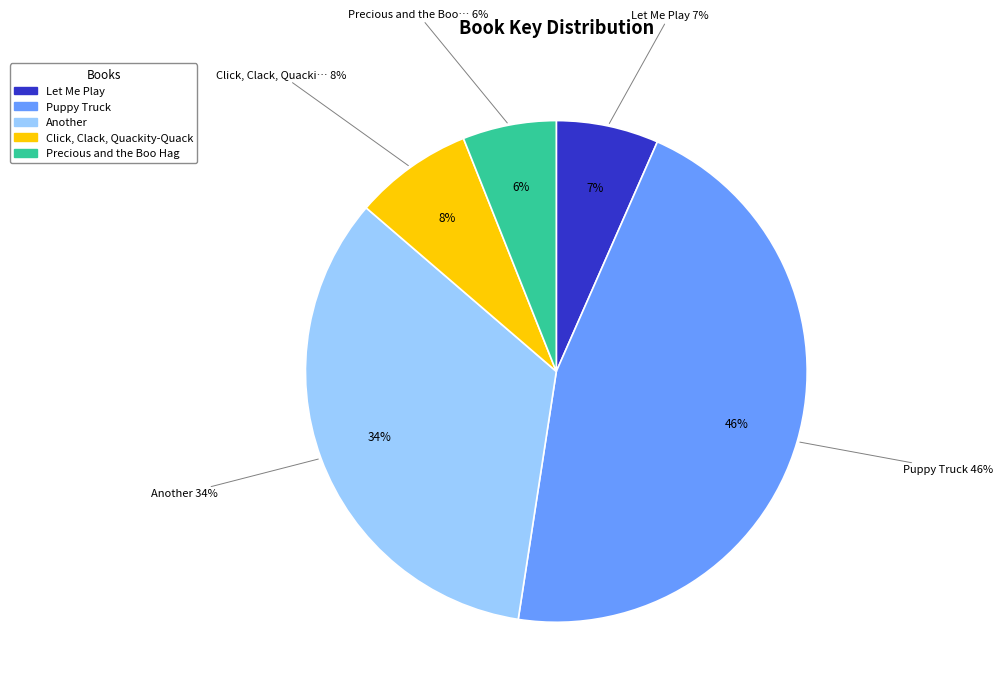

Is it true that Let Me Play is 7% of the pie?

True